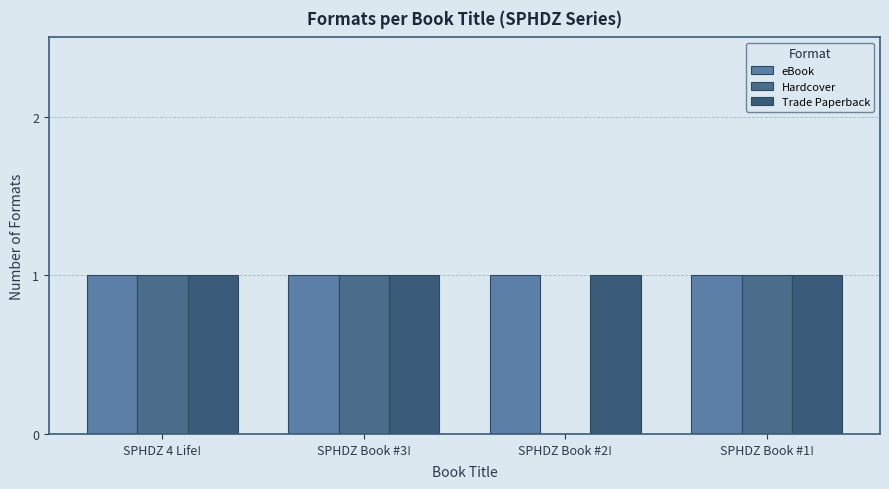

What is the sum of all Trade Paperback values?

4